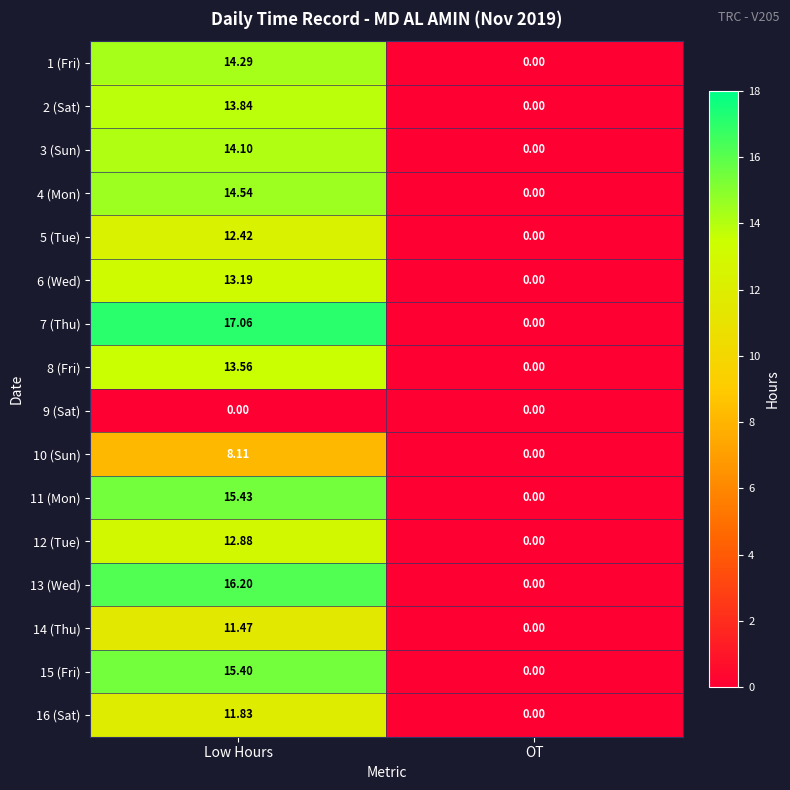

Rank the series by their maximum value, from lowest to highest.

9 (Sat), 10 (Sun), 14 (Thu), 16 (Sat), 5 (Tue), 12 (Tue), 6 (Wed), 8 (Fri), 2 (Sat), 3 (Sun), 1 (Fri), 4 (Mon), 15 (Fri), 11 (Mon), 13 (Wed), 7 (Thu)